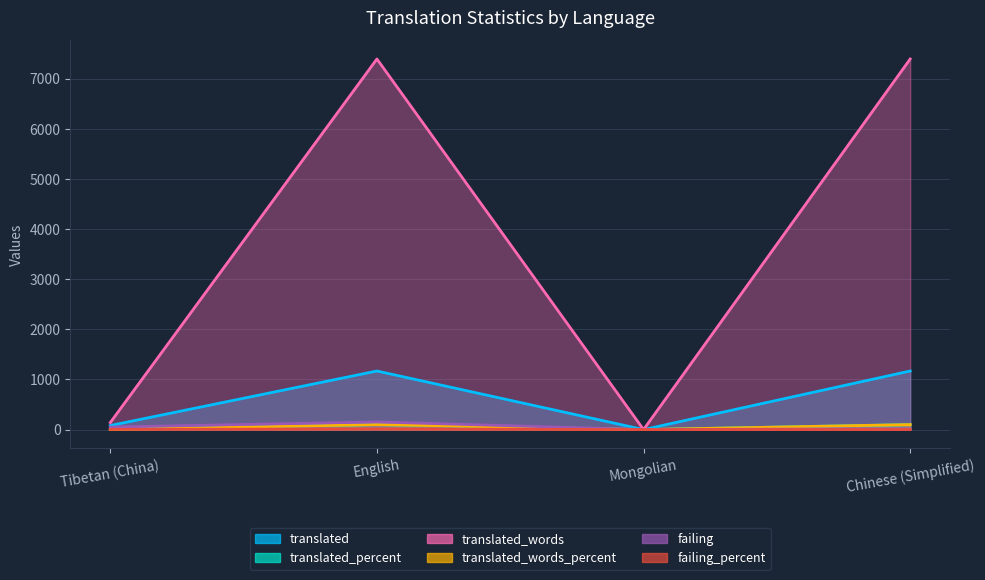

Reading left to right, what are all the values shown in this chart?

translated: Tibetan (China)=81.0	English=1169.0	Mongolian=0.0	Chinese (Simplified)=1169.0
translated_percent: Tibetan (China)=6.9	English=100.0	Mongolian=0.0	Chinese (Simplified)=100.0
translated_words: Tibetan (China)=140.0	English=7395.0	Mongolian=0.0	Chinese (Simplified)=7395.0
translated_words_percent: Tibetan (China)=1.8	English=100.0	Mongolian=0.0	Chinese (Simplified)=100.0
failing: Tibetan (China)=50.0	English=153.0	Mongolian=0.0	Chinese (Simplified)=17.0
failing_percent: Tibetan (China)=4.2	English=13.0	Mongolian=0.0	Chinese (Simplified)=1.4